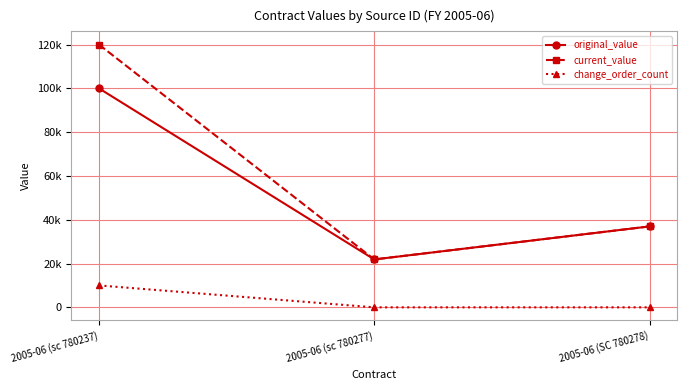

Where is change_order_count nearest to the value 5000?

2005-06 (sc 780237)